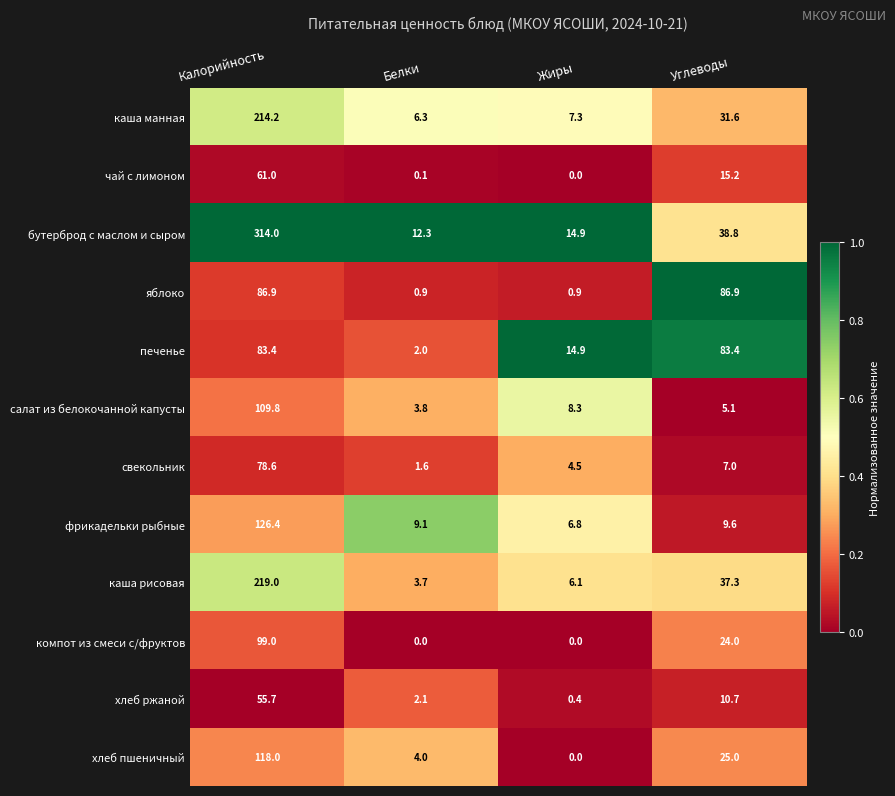

At how many categories does at least one series exceed 0?

4